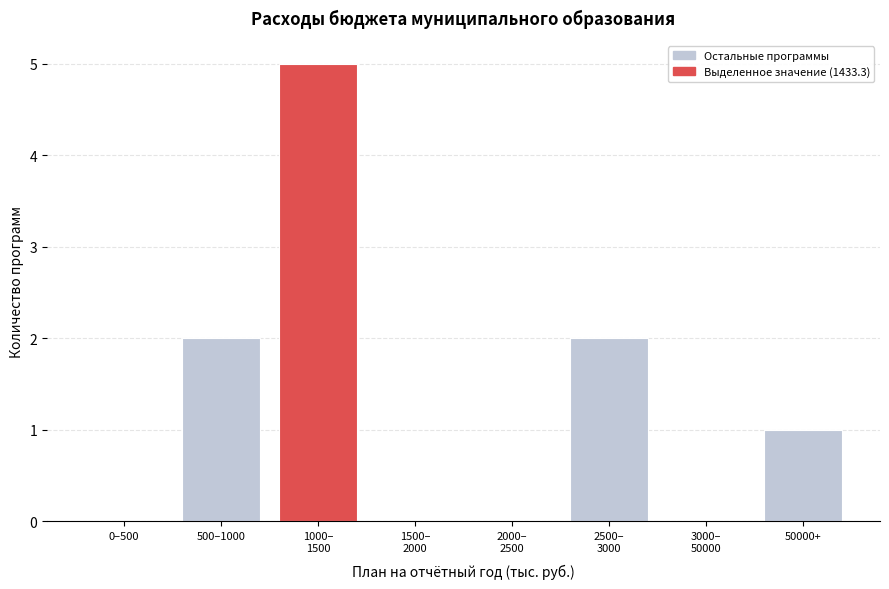

What is the sum of all values?

10